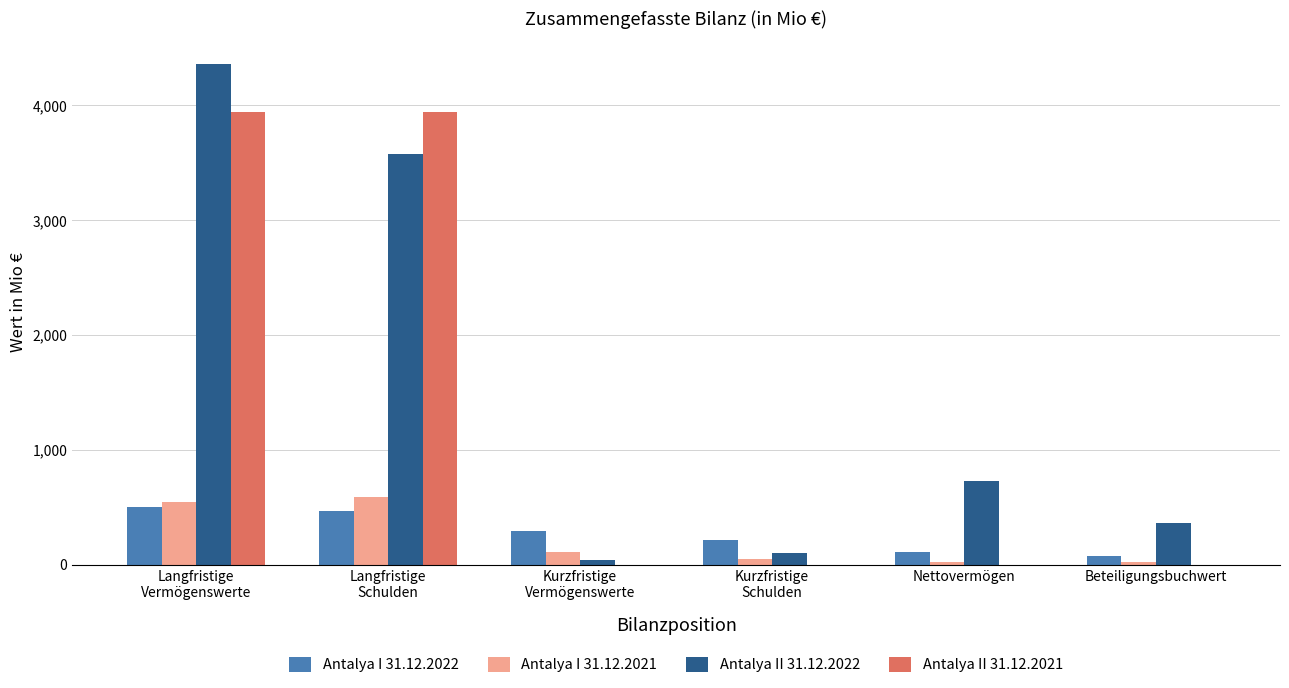

At which category is the sum across all series the highest?

Langfristige
Vermögenswerte